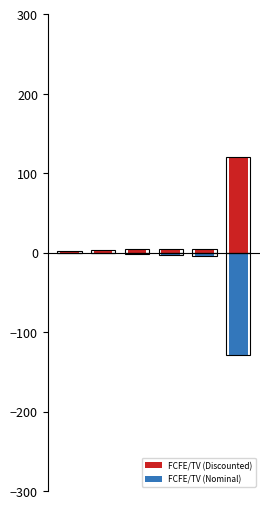

What is the minimum value for FCFE/TV (Discounted)?

2.0